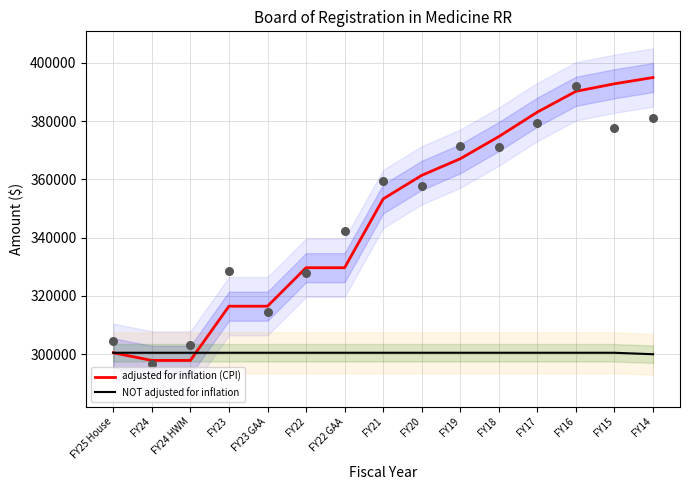

Which series has the largest total across all categories?

adjusted for inflation (CPI)